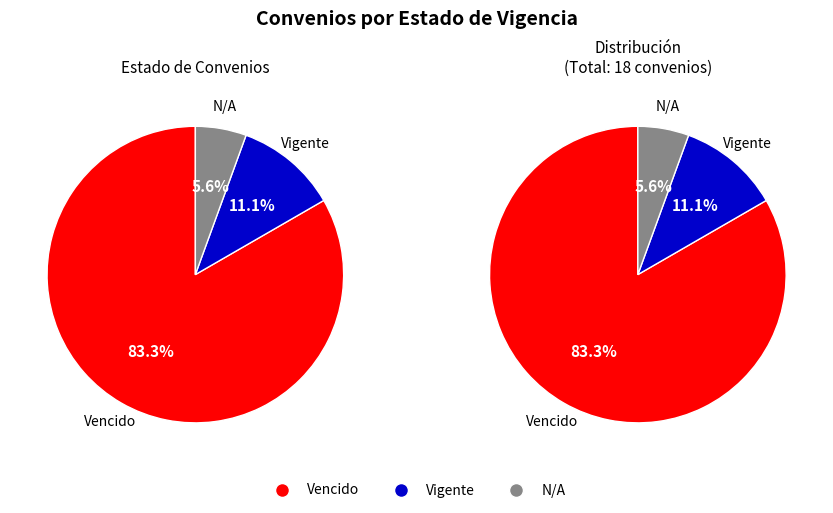

Rank the categories by value from lowest to highest.

N/A, Vigente, Vencido